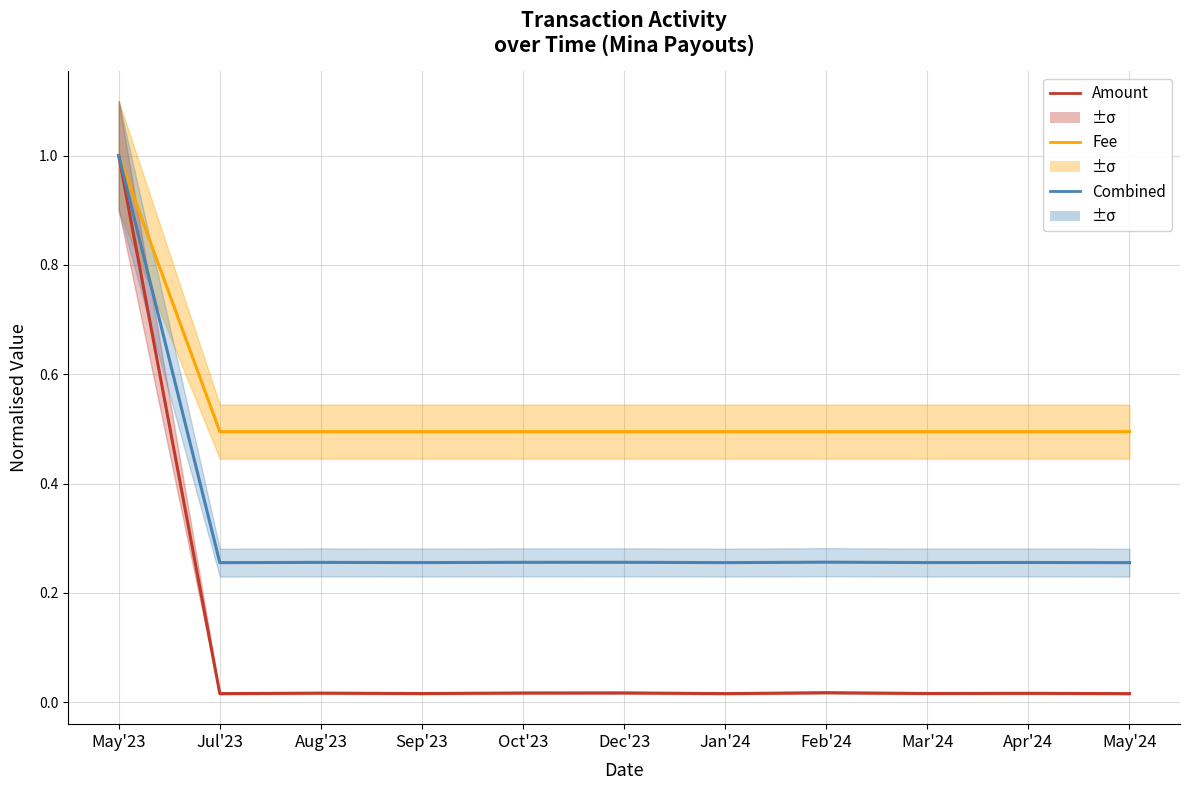

Is the value of Combined at Aug'23 greater than the value of Amount at Dec'23?

Yes